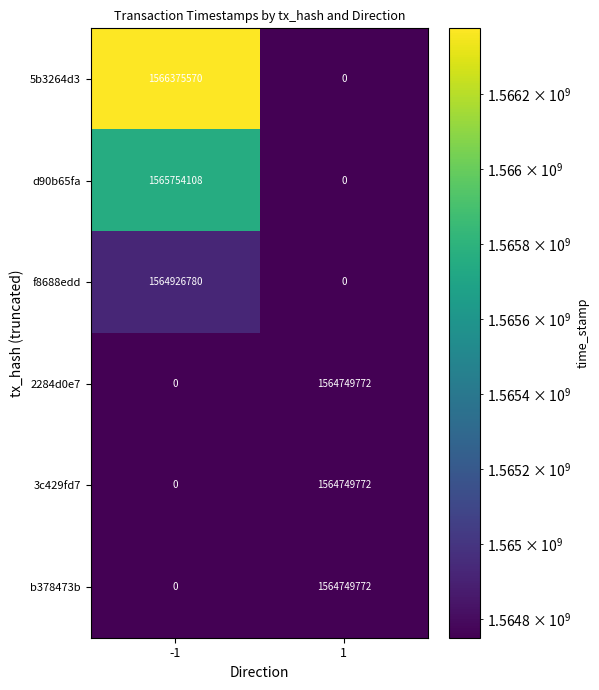

Which series has the largest total across all categories?

5b3264d3